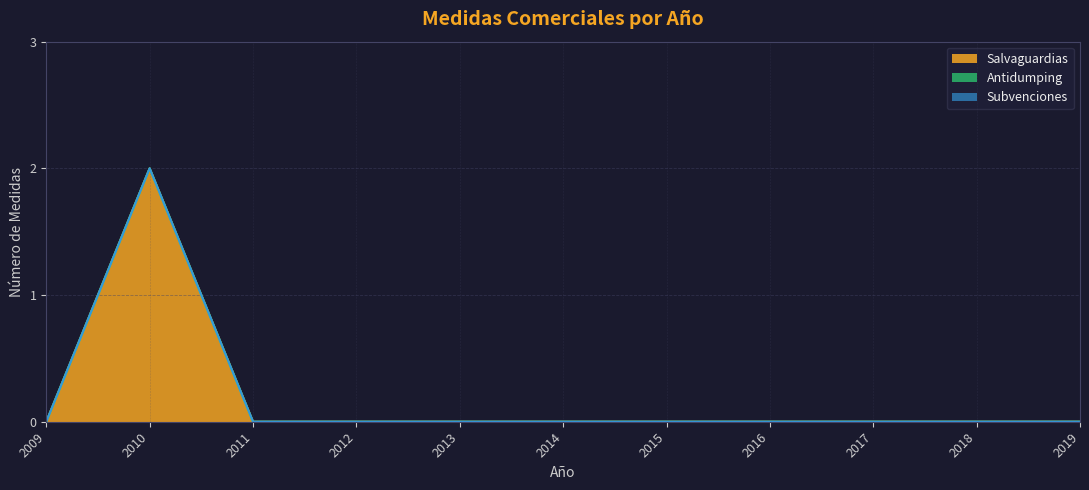

True or false: Subvenciones has more than 0 points higher than both neighbors.

False